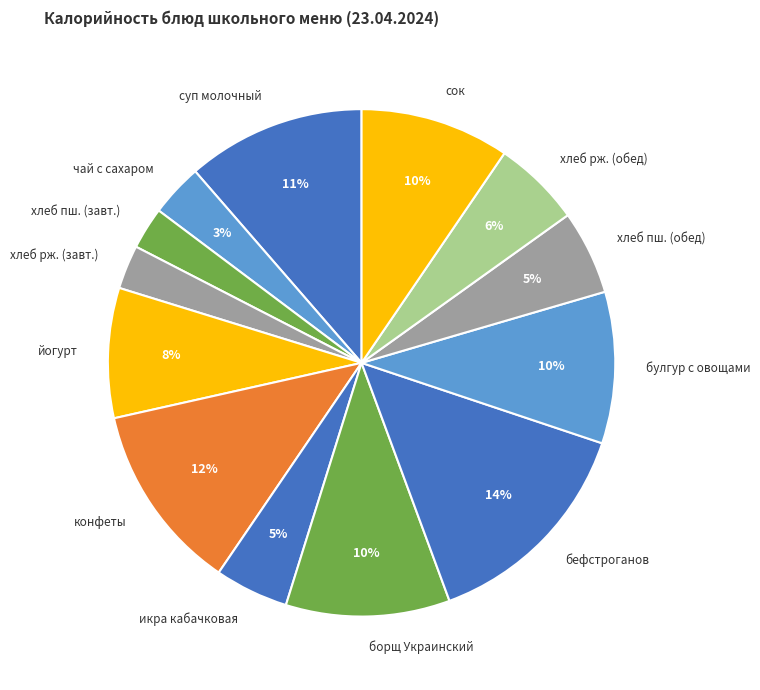

To the nearest percent, what portion does борщ Украинский represent?

10%